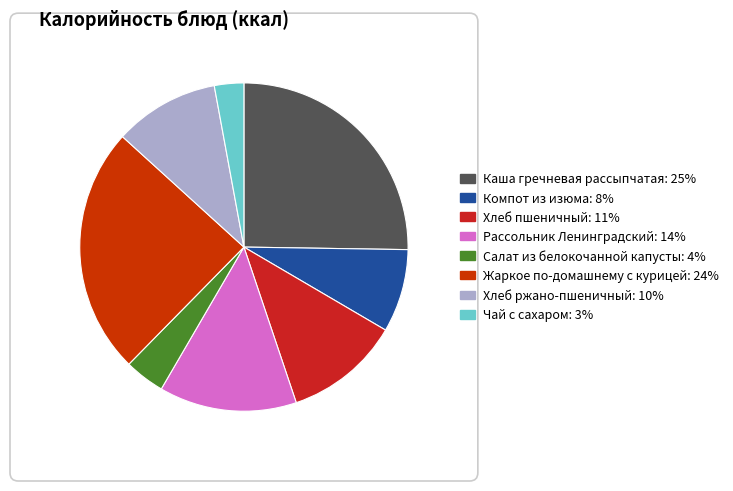

Between Чай с сахаром and Компот из изюма, which is larger?

Компот из изюма